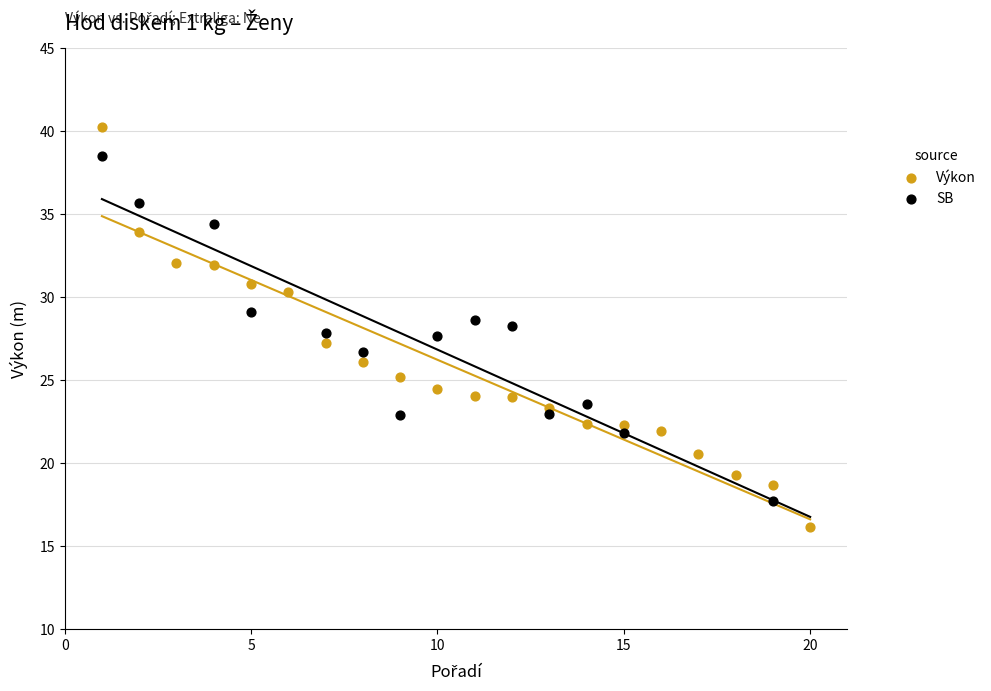

Which series has the widest spread of Y values?

Výkon